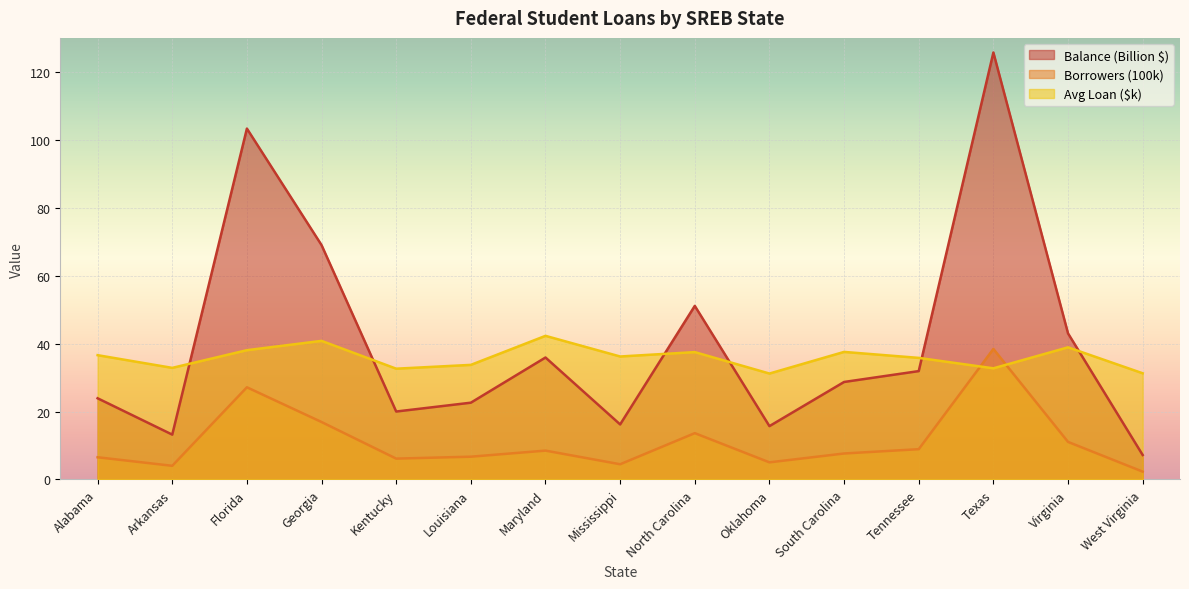

After their last crossing, which series has the higher values: Balance (Billion $) or Avg Loan ($k)?

Avg Loan ($k)